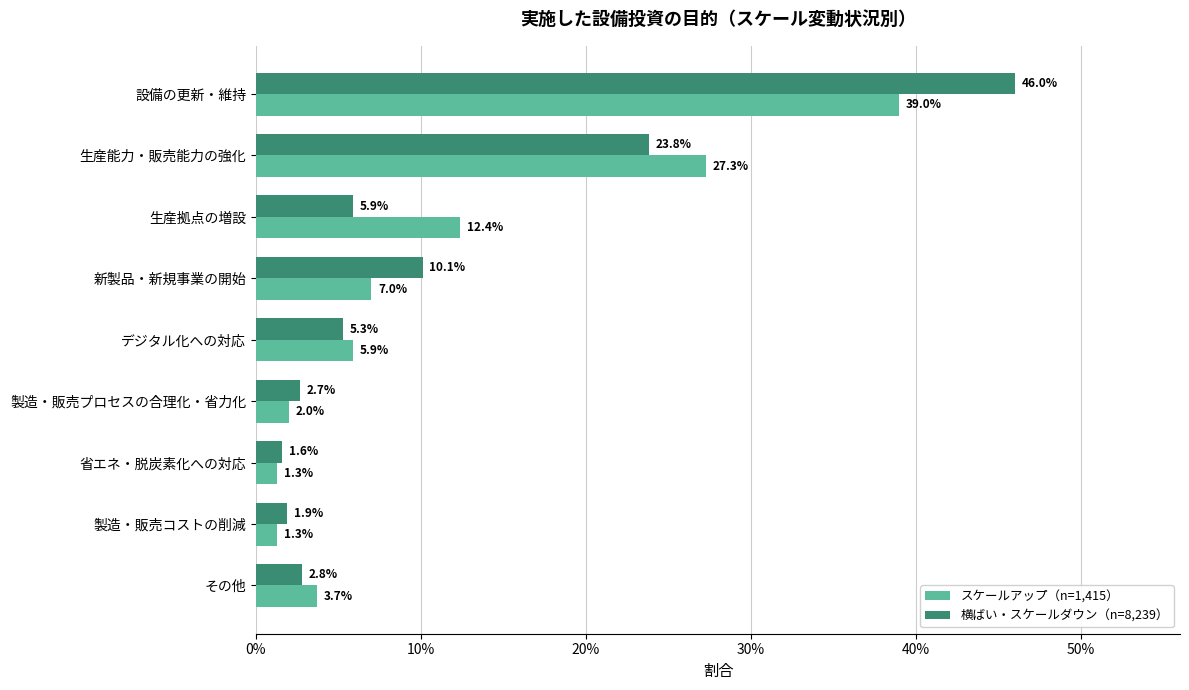

At how many categories does at least one series exceed 0?

9